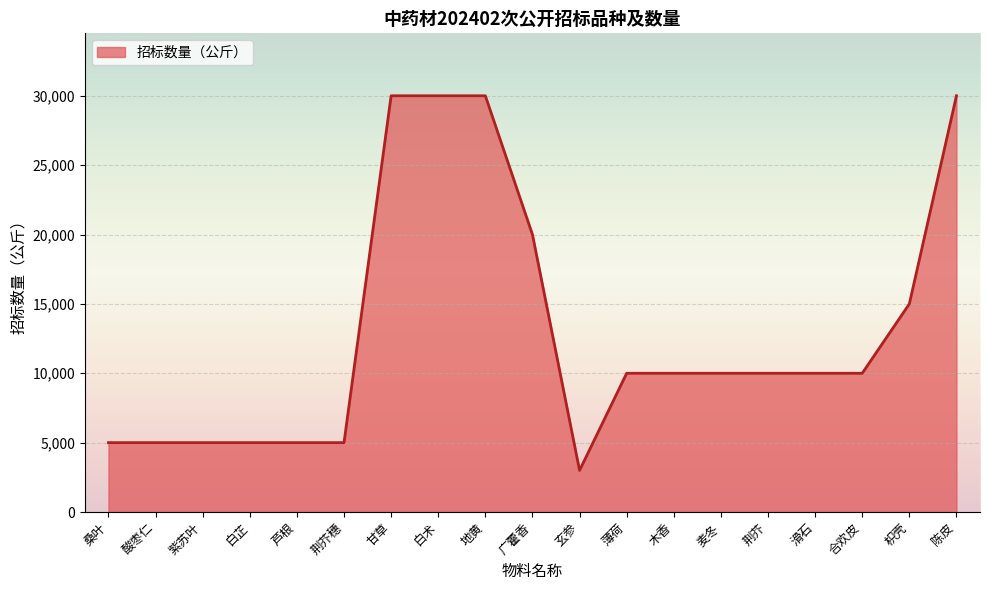

The chart shows a value of 16969 at 合欢皮. True or false?

False